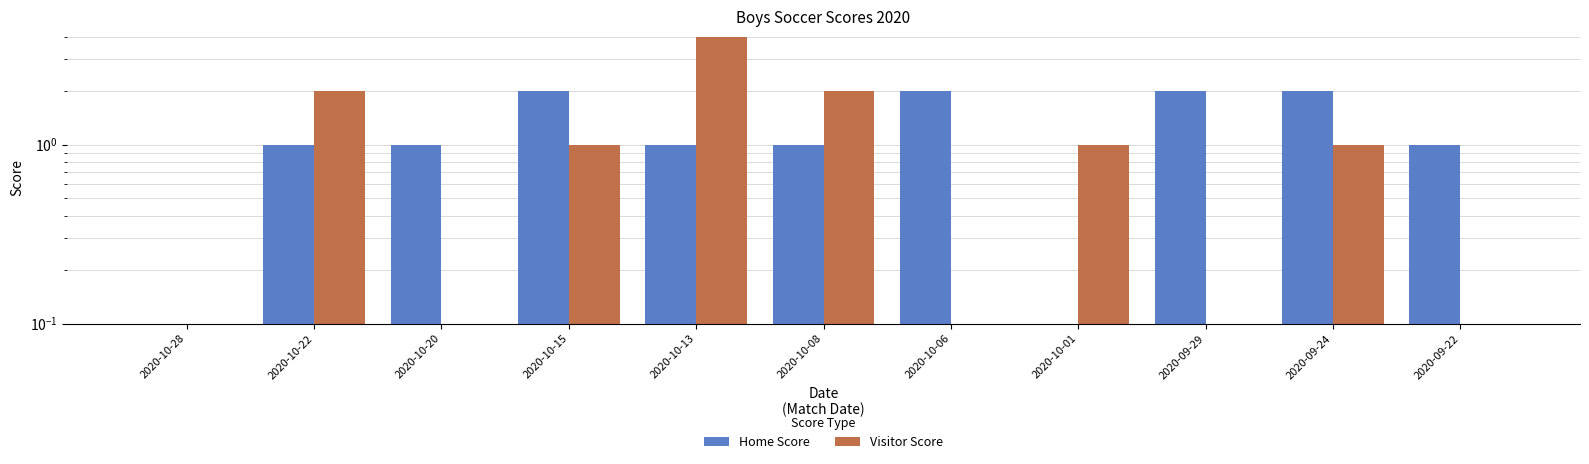

Reading right to left, what are all the values shown in this chart?

Home Score: 1	2	2	0	2	1	1	2	1	1	0
Visitor Score: 0	1	0	1	0	2	4	1	0	2	0